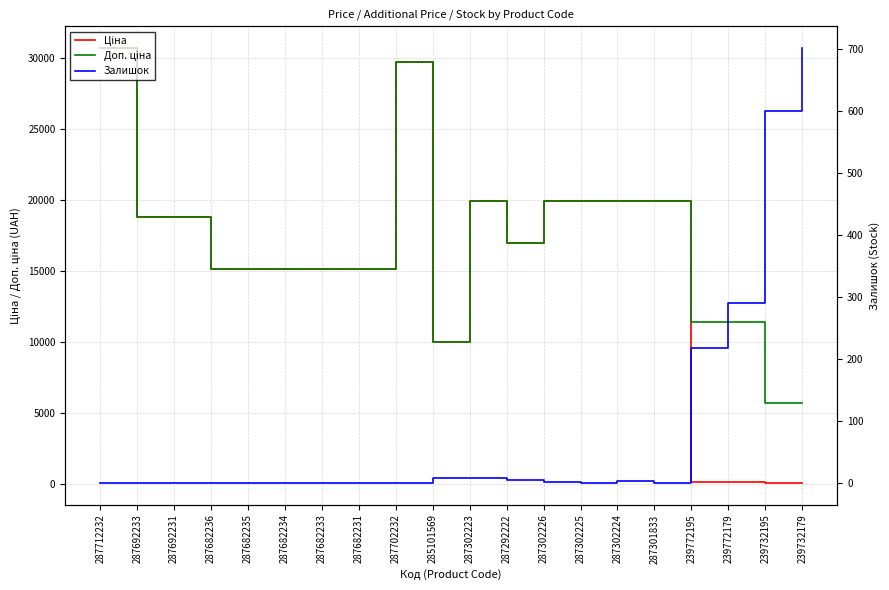

Reading left to right, extract all data points from this chart.

Ціна: 287712232=30717.1	287692233=18796.8	287692231=18796.8	287682236=15120.0	287682235=15120.0	287682234=15120.0	287682233=15120.0	287682231=15120.0	287702232=29747.2	285101569=9975.0	287302223=19964.2	287292222=16976.3	287302226=19964.2	287302225=19964.2	287302224=19964.2	287301833=19964.2	239772195=114.1	239772179=114.1	239732195=57.0	239732179=57.0
Доп. ціна: 287712232=30717.1	287692233=18796.8	287692231=18796.8	287682236=15120.0	287682235=15120.0	287682234=15120.0	287682233=15120.0	287682231=15120.0	287702232=29747.2	285101569=9975.0	287302223=19964.2	287292222=16976.3	287302226=19964.2	287302225=19964.2	287302224=19964.2	287301833=19964.2	239772195=11410.0	239772179=11410.0	239732195=5705.0	239732179=5705.0
Залишок: 287712232=0.0	287692233=0.0	287692231=0.0	287682236=0.0	287682235=0.0	287682234=0.0	287682233=0.0	287682231=0.0	287702232=0.0	285101569=7.0	287302223=7.0	287292222=5.0	287302226=1.0	287302225=0.0	287302224=3.0	287301833=0.0	239772195=218.0	239772179=290.0	239732195=601.0	239732179=702.0